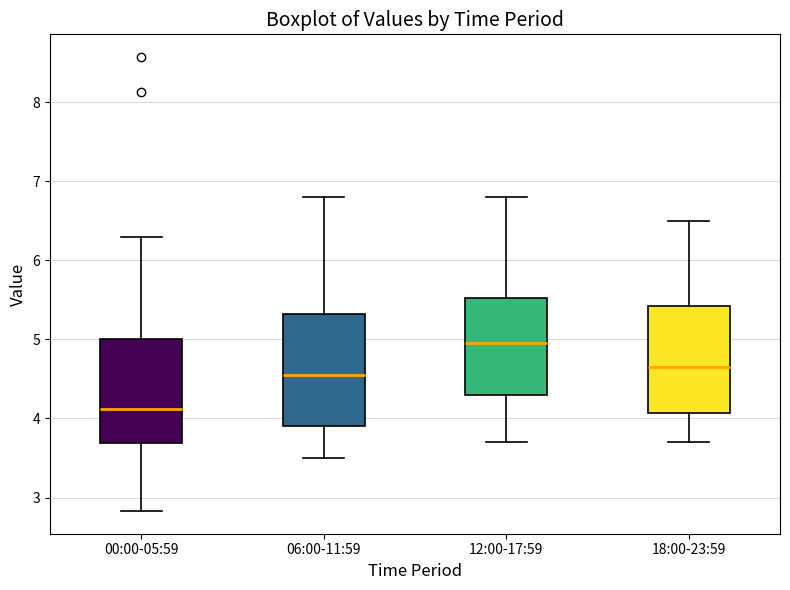

Which box has the highest median line?

12:00-17:59